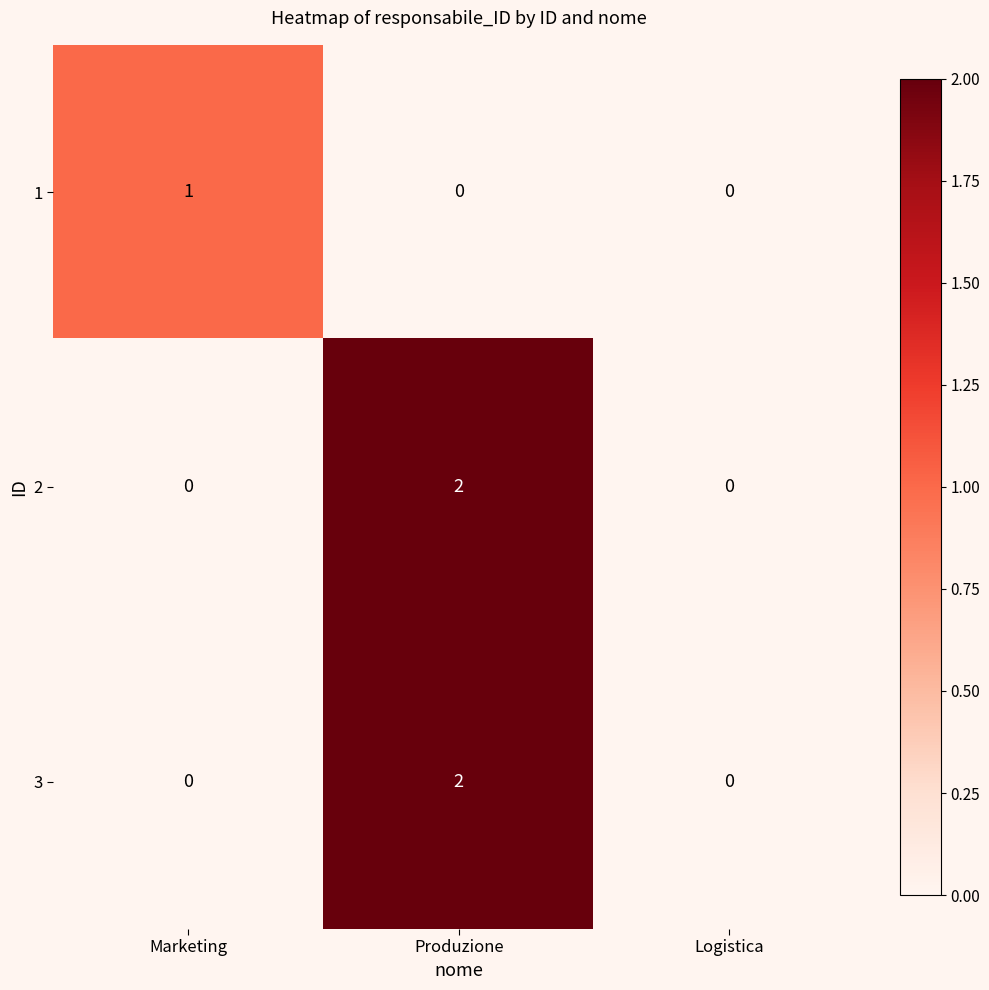

At which category is the sum across all series the highest?

Produzione